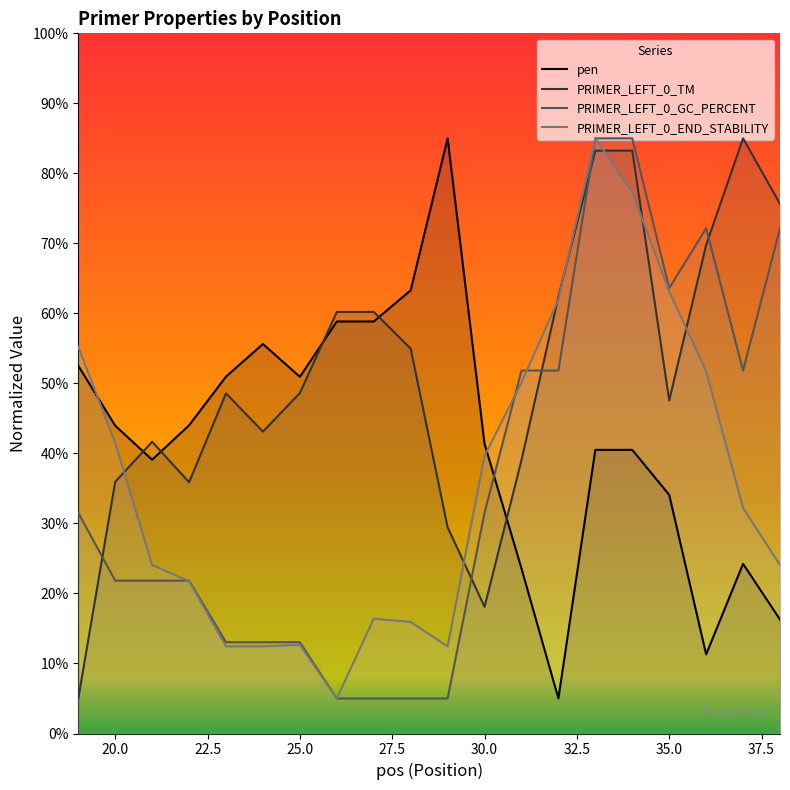

At which category is the sum across all series the highest?

33